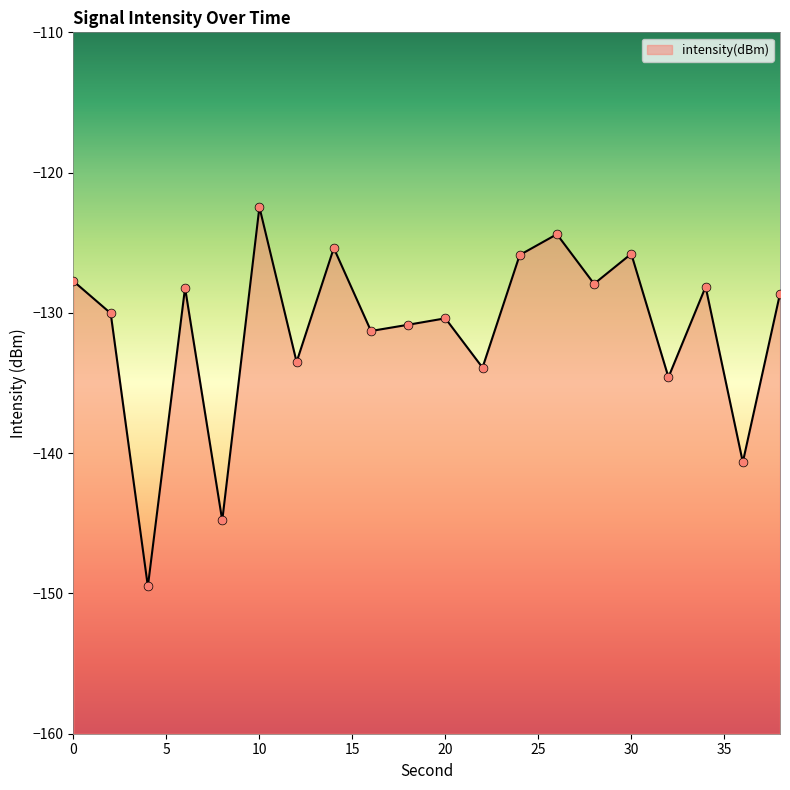

What is the change in value from 22 to 30?

+8.1